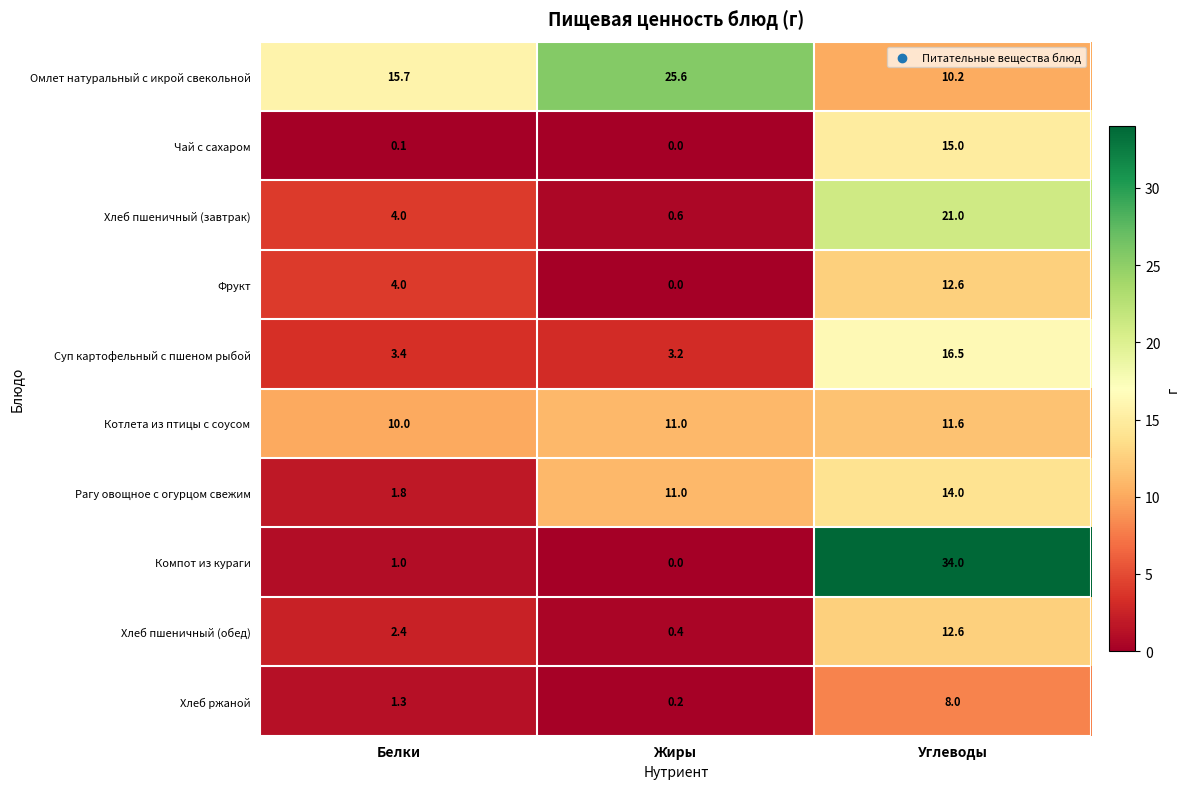

Which label corresponds to the largest value in the chart?

Углеводы